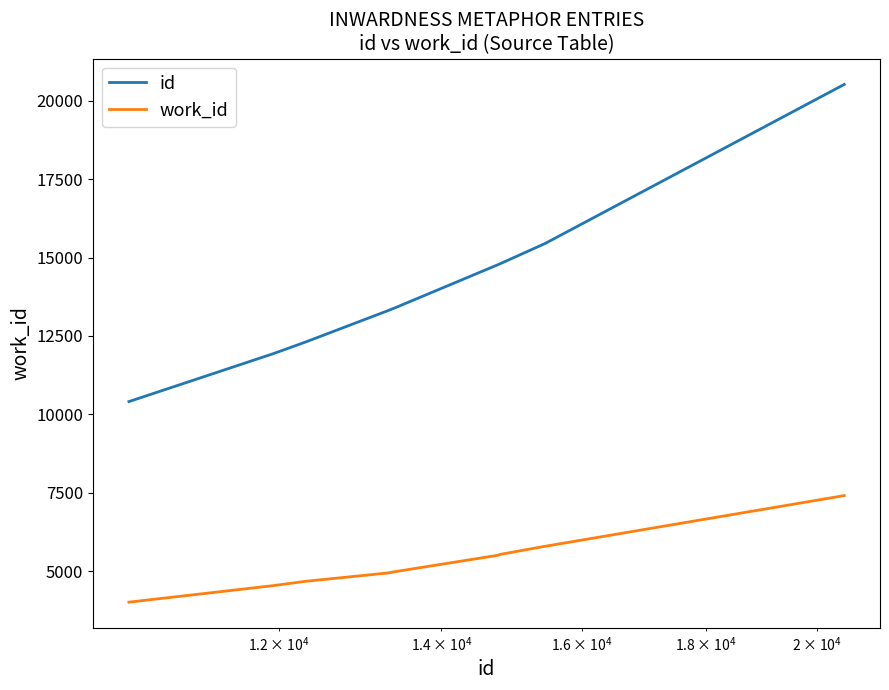

What is the difference between the maximum and minimum values in the id series?

10115